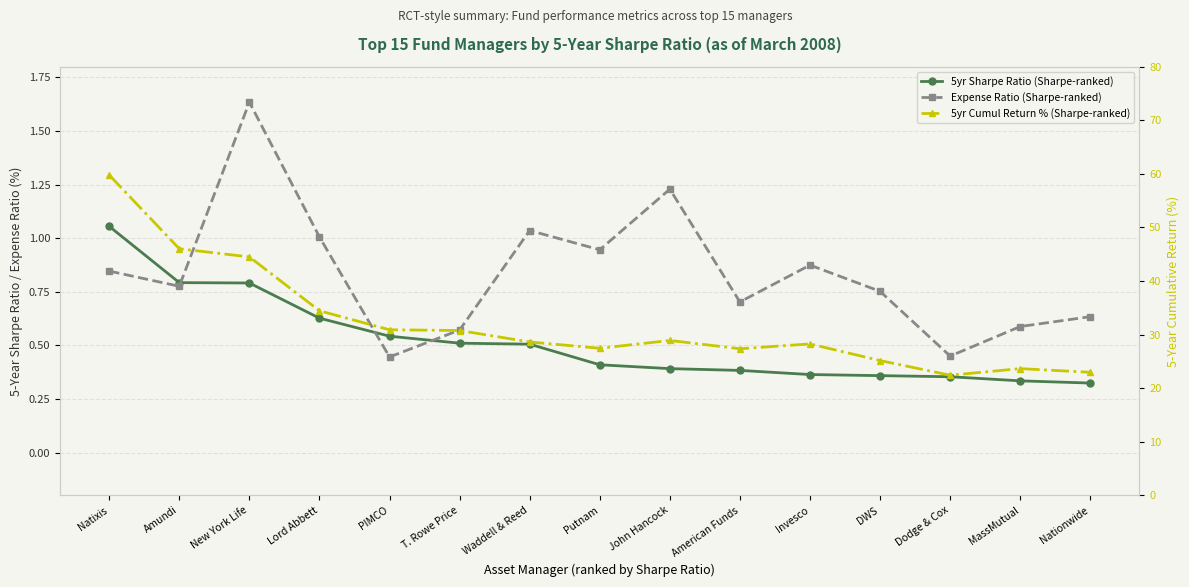

Rank the series by their maximum value, from lowest to highest.

5yr Sharpe Ratio (Sharpe-ranked), Expense Ratio (Sharpe-ranked), 5yr Cumul Return % (Sharpe-ranked)